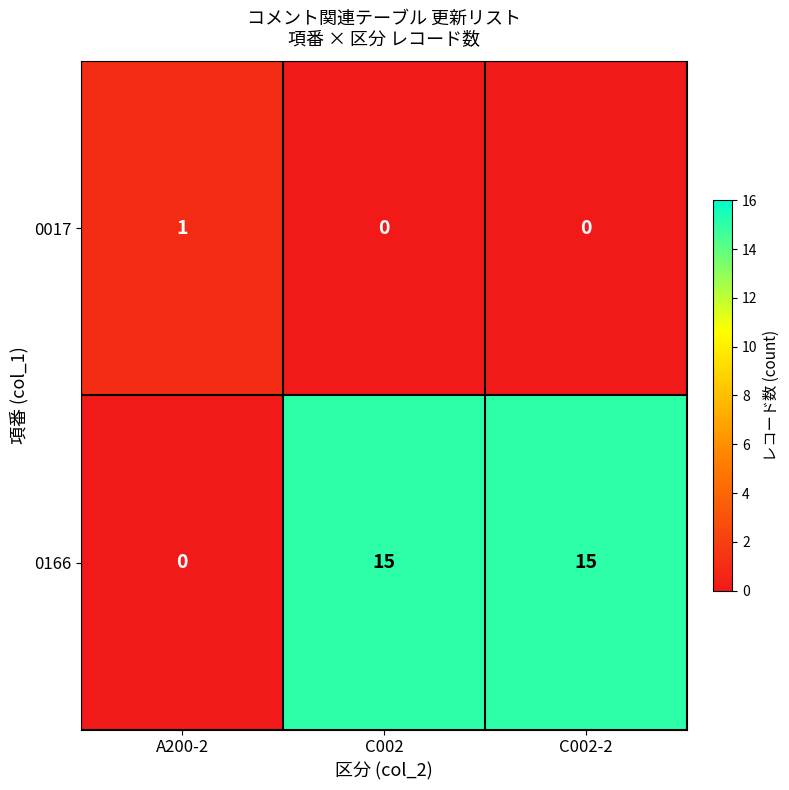

How many 0166 values are between 0 and 15?

3